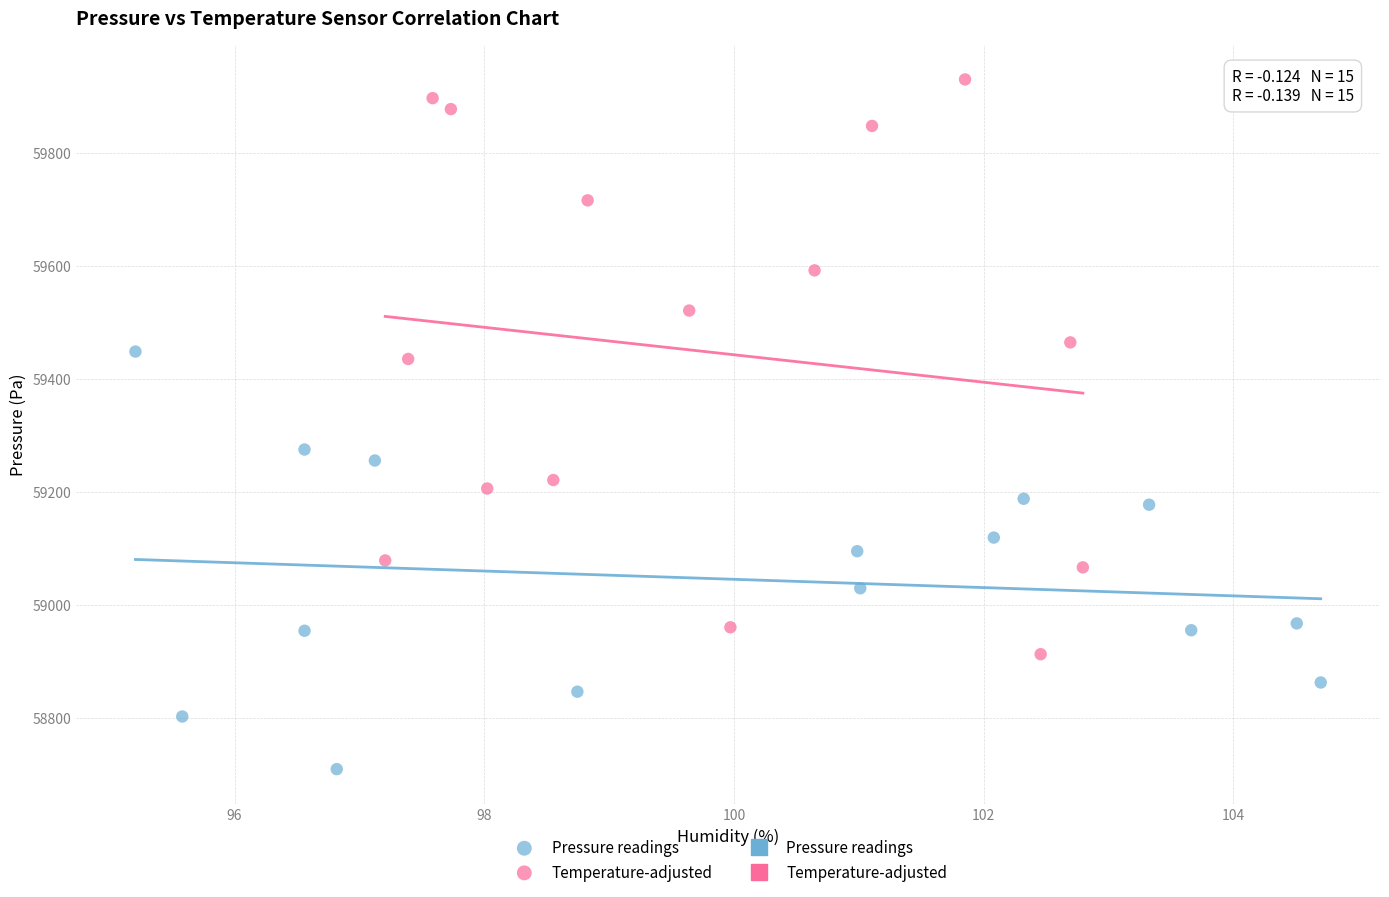

Which series reaches the maximum Y coordinate?

Temperature-adjusted